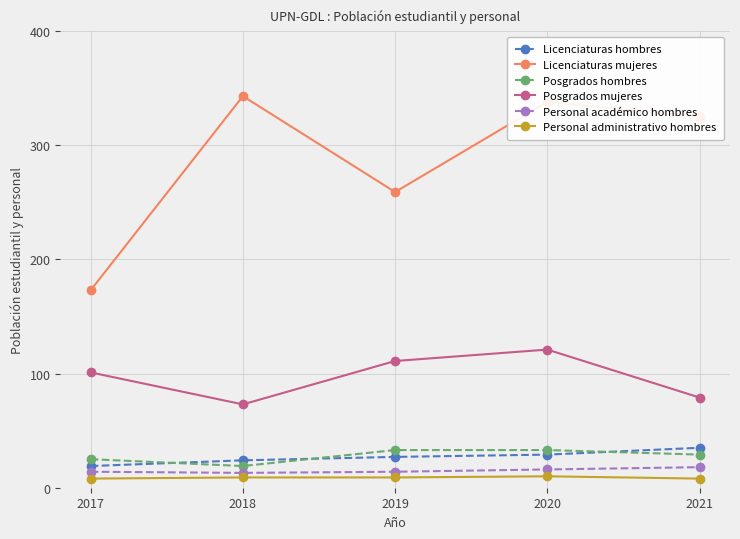

The value of Posgrados hombres at 2017 is 13. True or false?

False